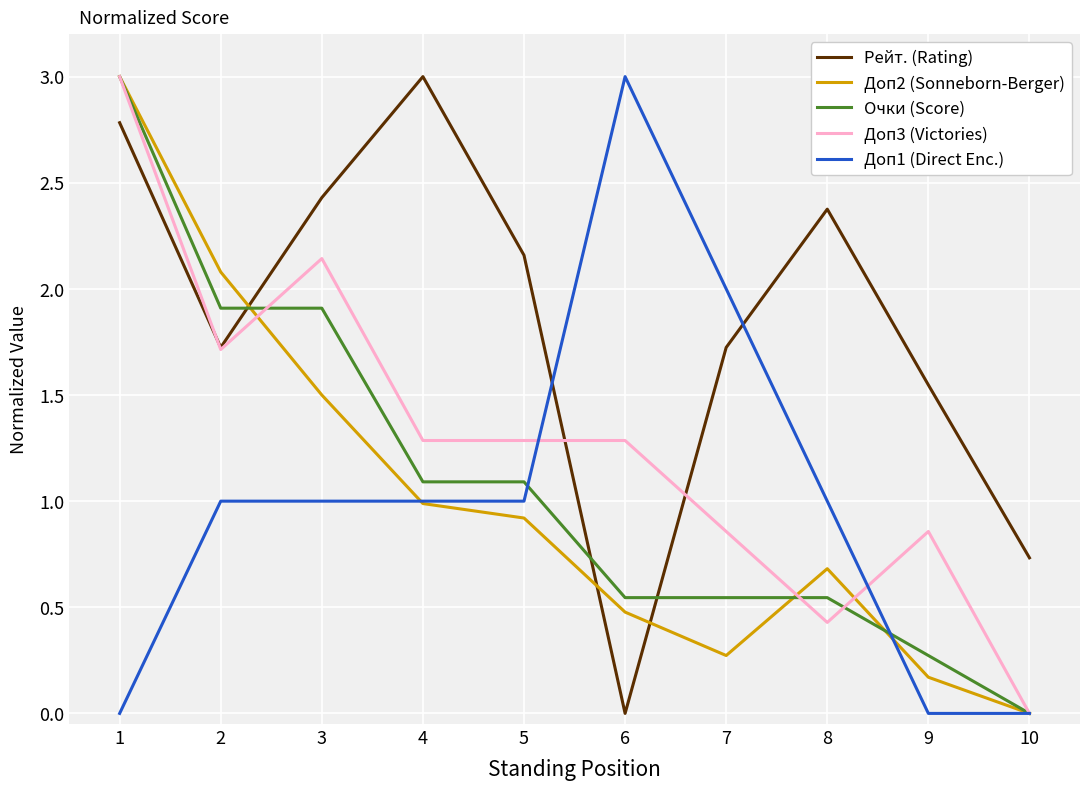

At which category is the sum across all series the highest?

1